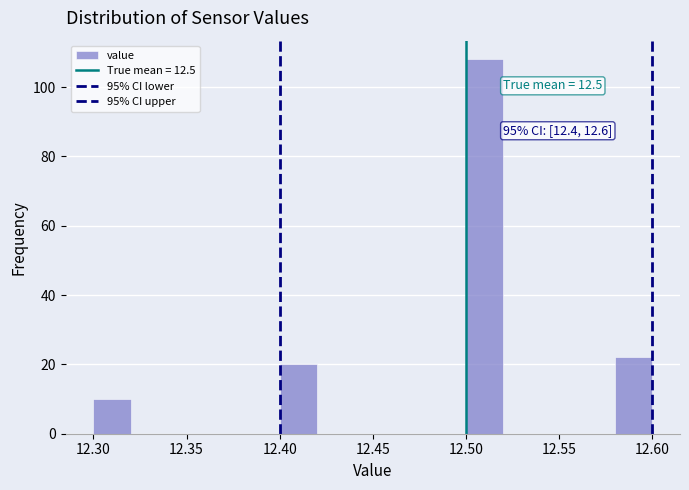

Over which range of the x-axis is the bar tallest?

12.50 to 12.52